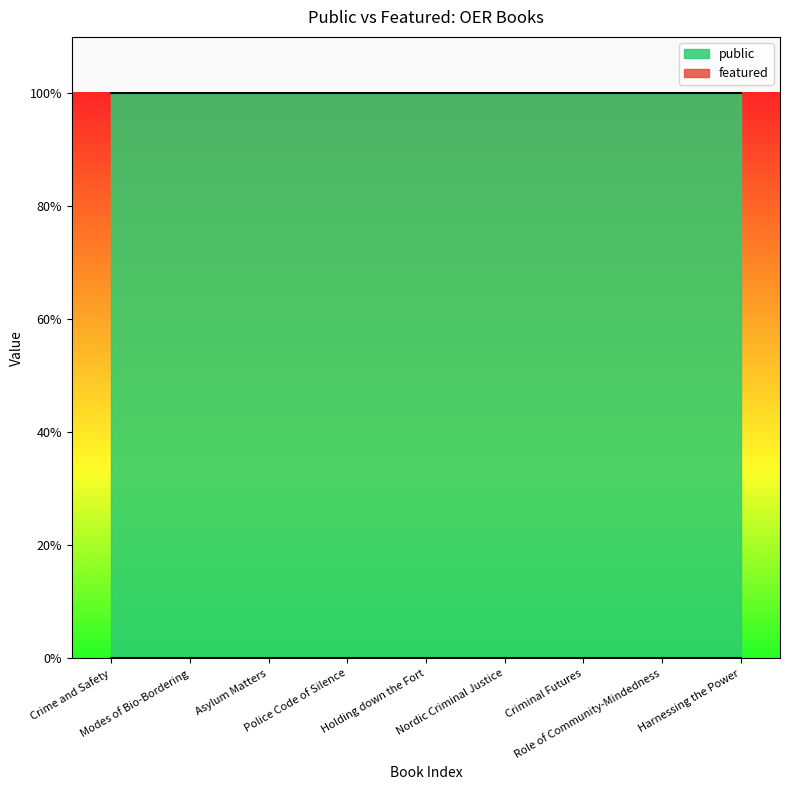

Where is featured nearest to the value 0?

Crime and Safety